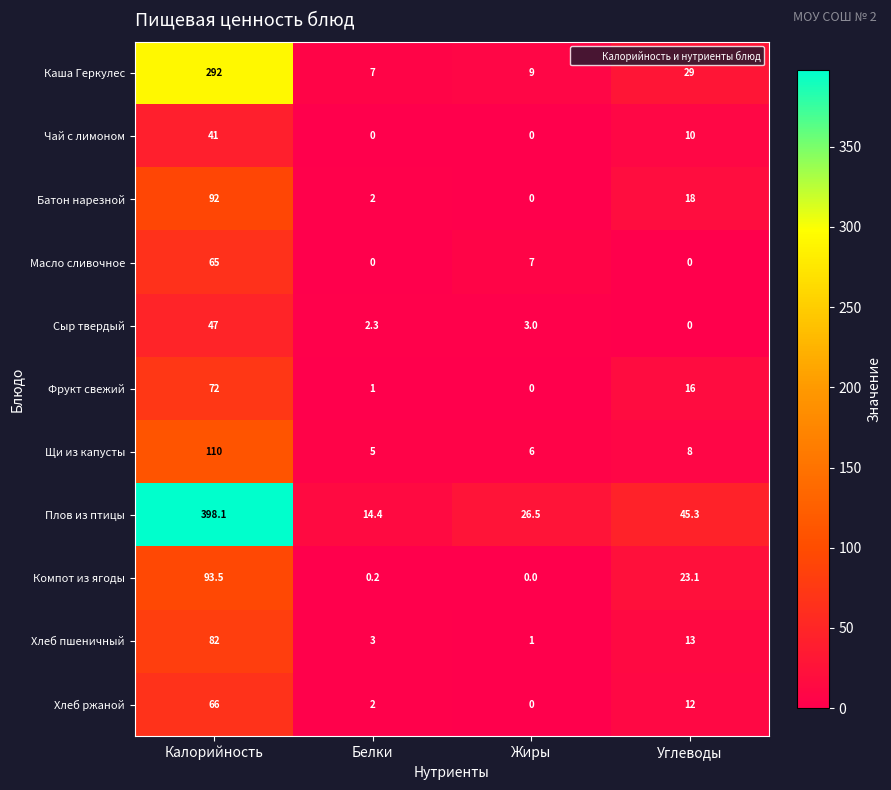

How many data points in Каша Геркулес are less than 29?

2